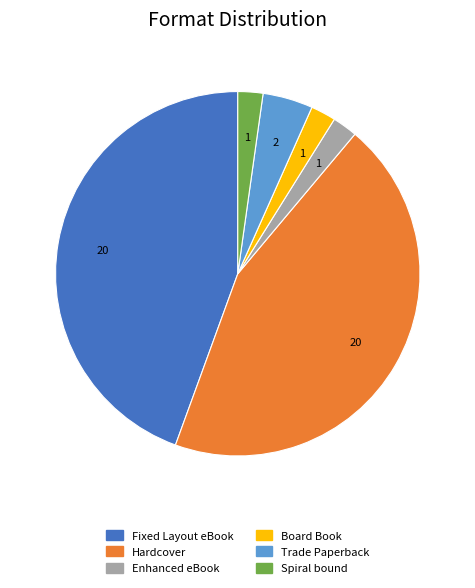

Does any single category account for the majority?

No